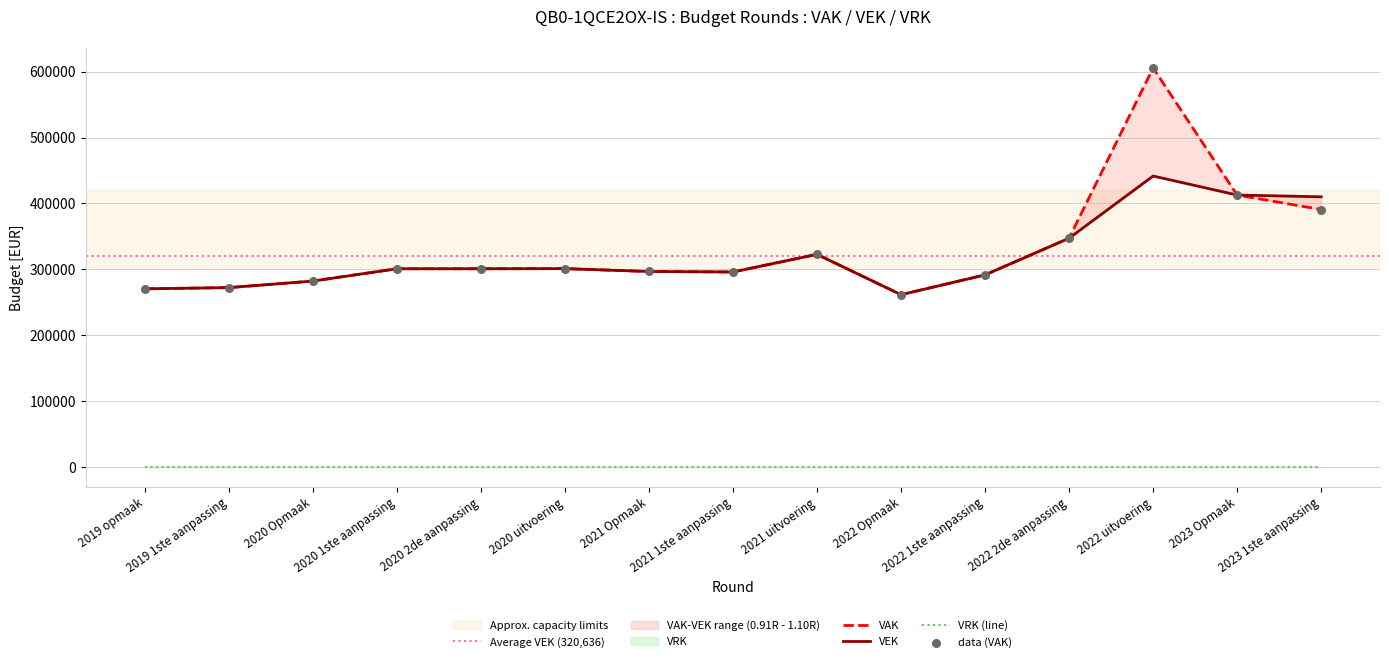

Which series has the largest total across all categories?

VAK